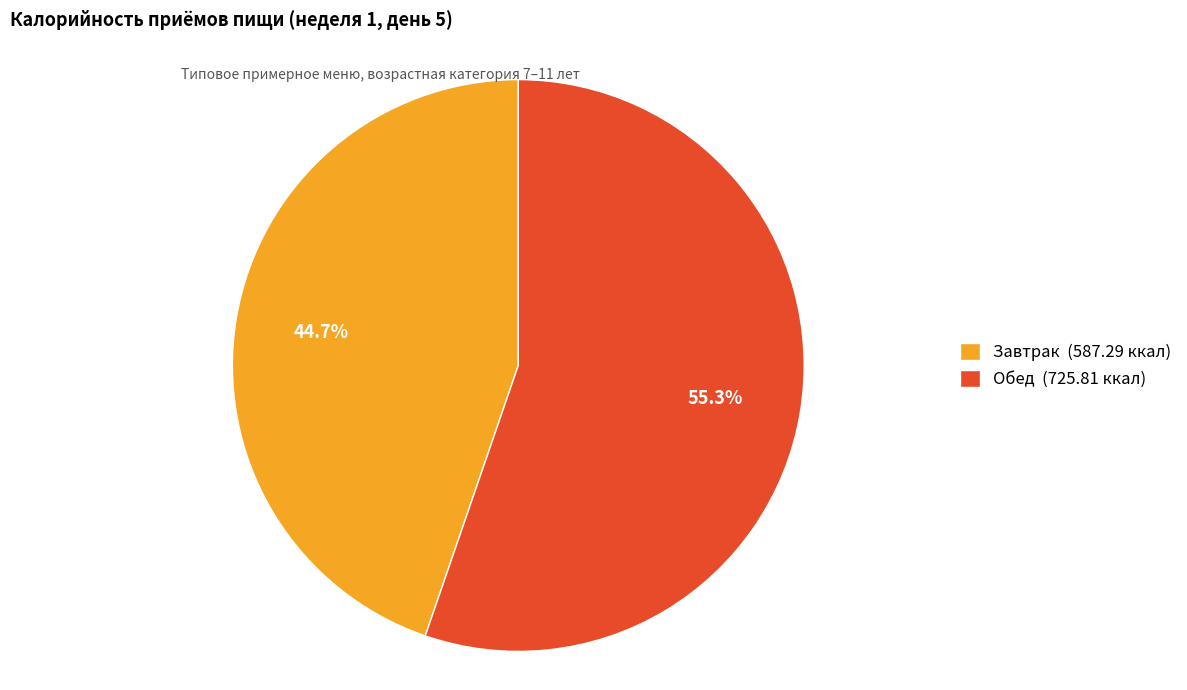

What is the largest slice in the pie chart?

Обед (725.81 ккал)